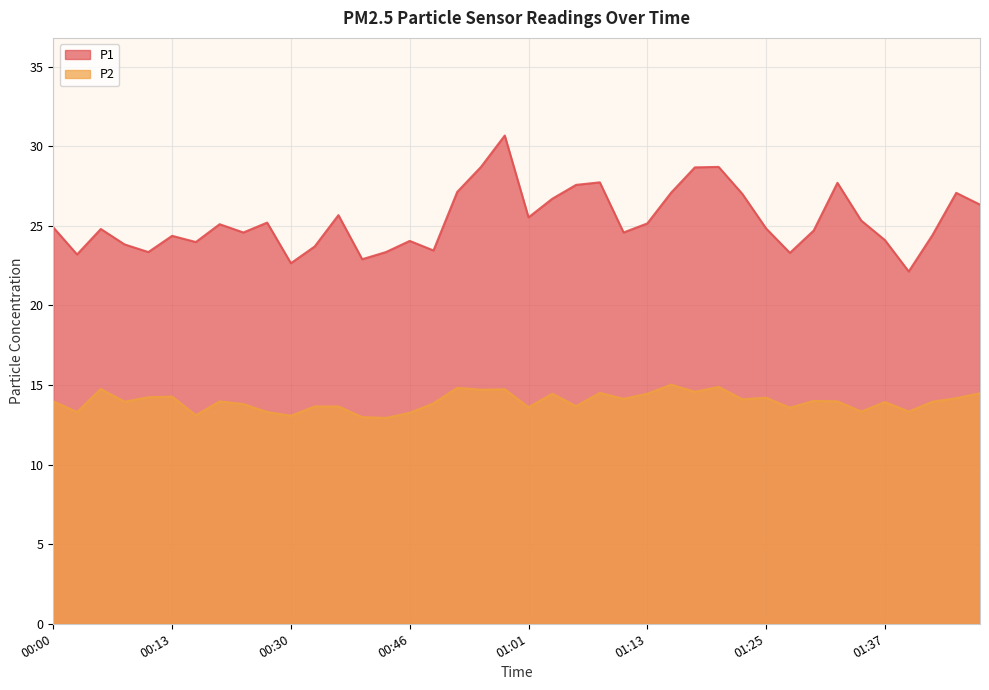

Where does the P1 series first go above 24?

00:00